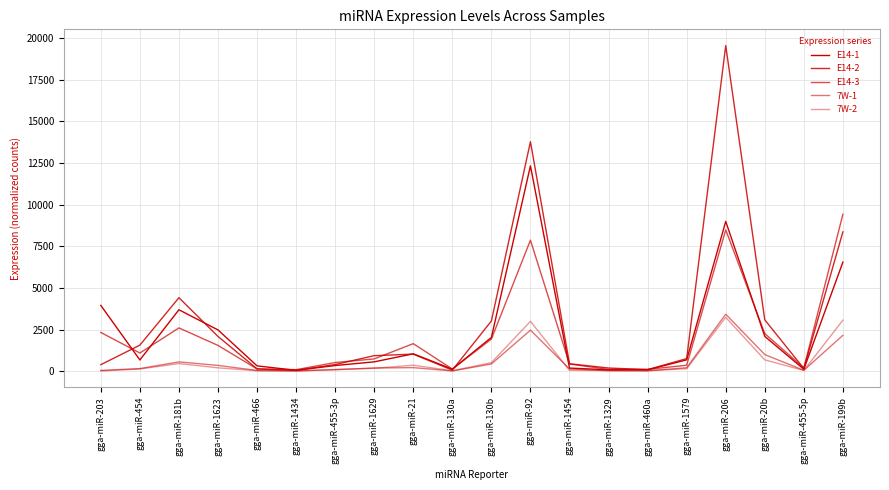

At gga-miR-460a, list the series in order from largest to smallest.

E14-3, E14-2, E14-1, 7W-2, 7W-1